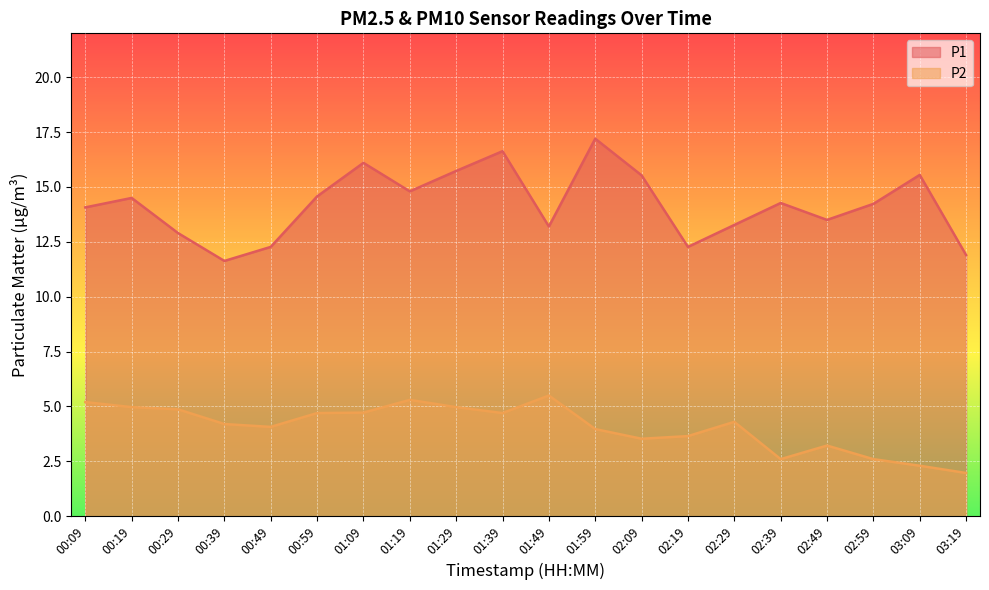

True or false: P2 and P1 cross at least once.

False